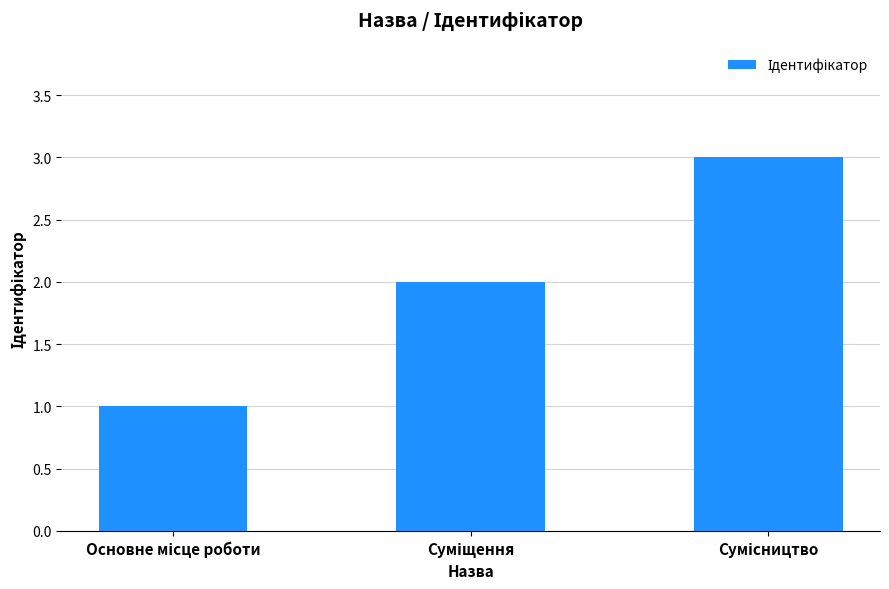

Reading left to right, list all the values displayed in this chart.

1	2	3